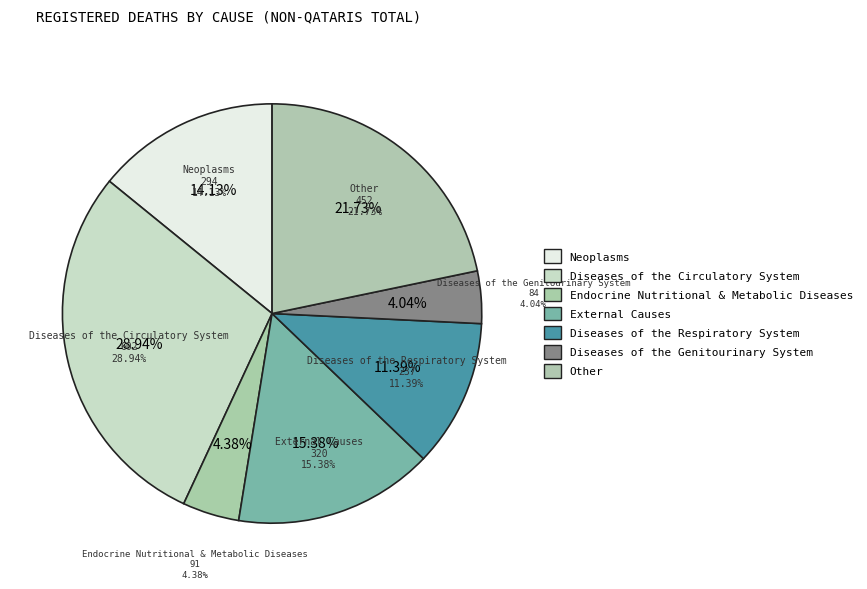

What percentage is the External Causes slice, to the nearest percent?

15%